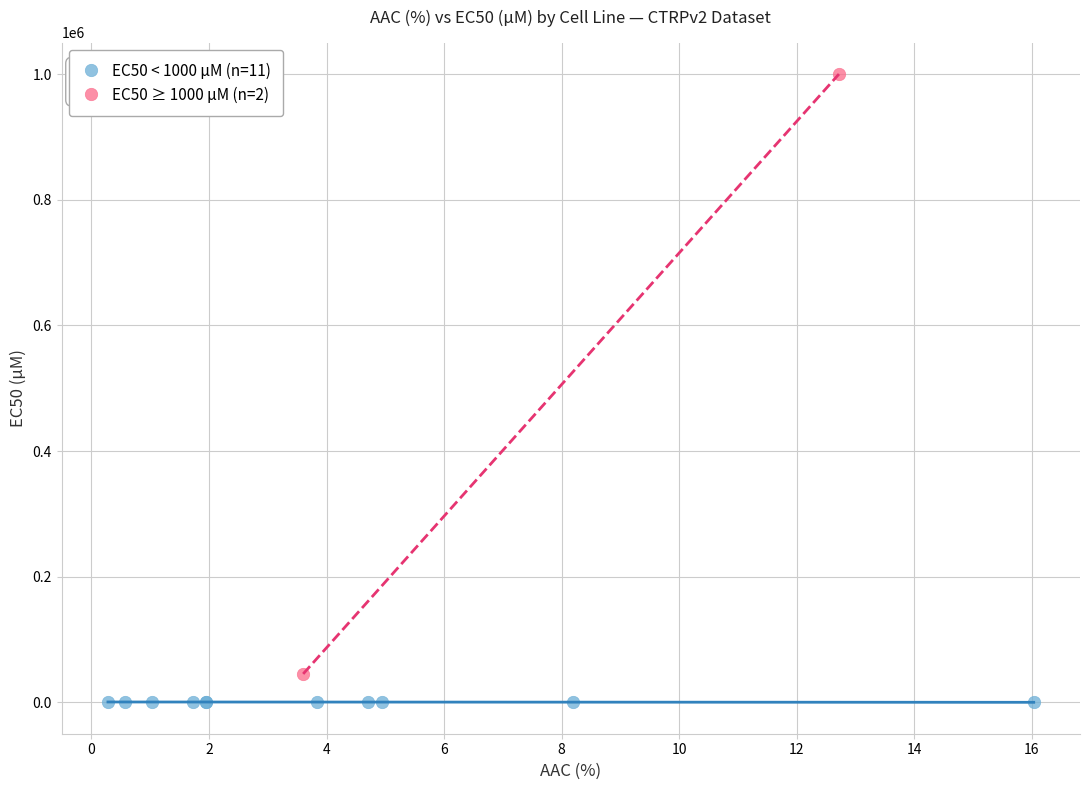

What are all the series names shown in the legend?

EC50 < 1000 µM (n=11), EC50 ≥ 1000 µM (n=2)